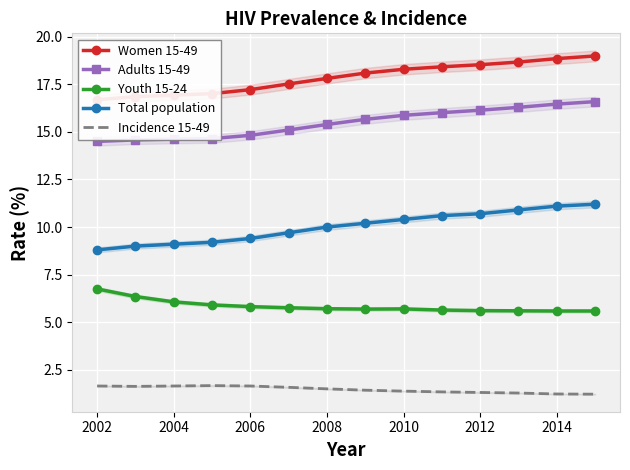

Reading right to left, transcribe all the data shown in this chart.

Women 15-49: 19.0	18.9	18.7	18.5	18.4	18.3	18.1	17.8	17.5	17.2	17.0	16.9	16.9	16.7
Adults 15-49: 16.6	16.5	16.3	16.1	16.0	15.9	15.7	15.4	15.1	14.8	14.7	14.6	14.6	14.5
Youth 15-24: 5.6	5.6	5.6	5.6	5.6	5.7	5.7	5.7	5.8	5.8	5.9	6.1	6.3	6.8
Total population: 11.2	11.1	10.9	10.7	10.6	10.4	10.2	10.0	9.7	9.4	9.2	9.1	9.0	8.8
Incidence 15-49: 1.2	1.2	1.3	1.3	1.3	1.4	1.4	1.5	1.6	1.6	1.7	1.6	1.6	1.6